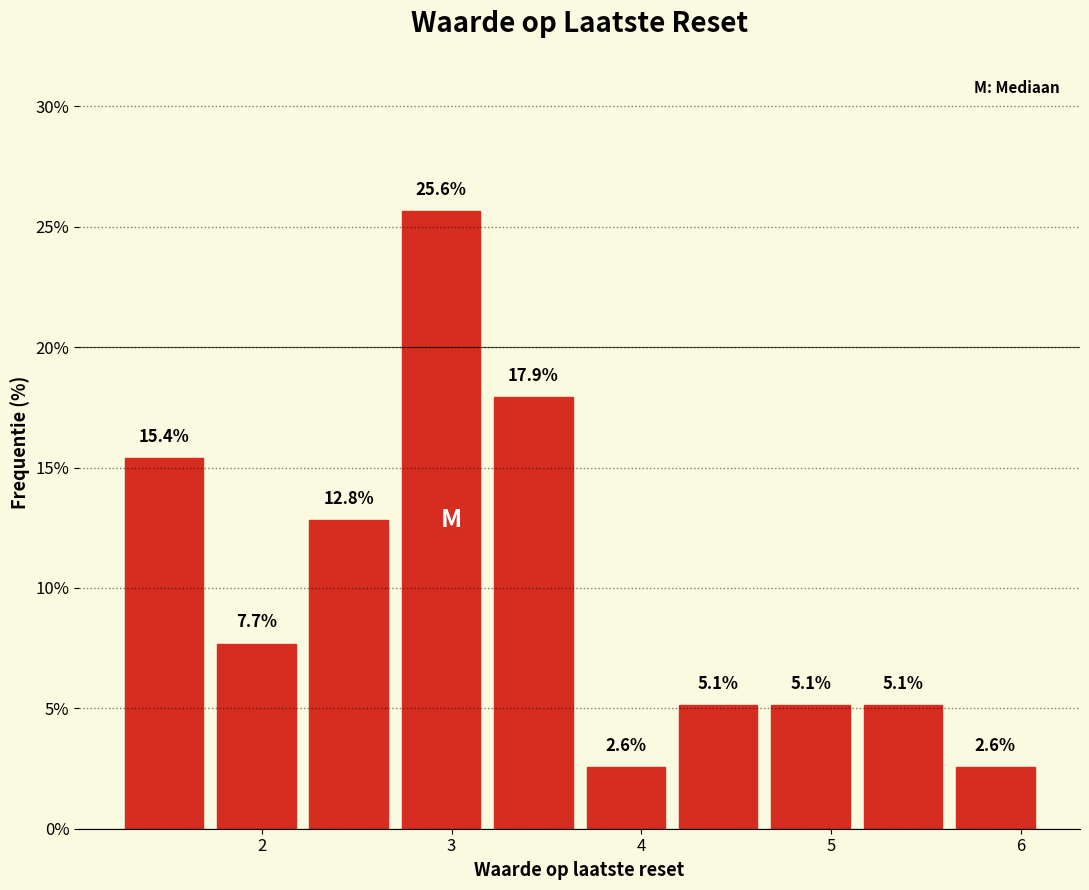

Over which range of the x-axis is the bar tallest?

2.7 to 3.2